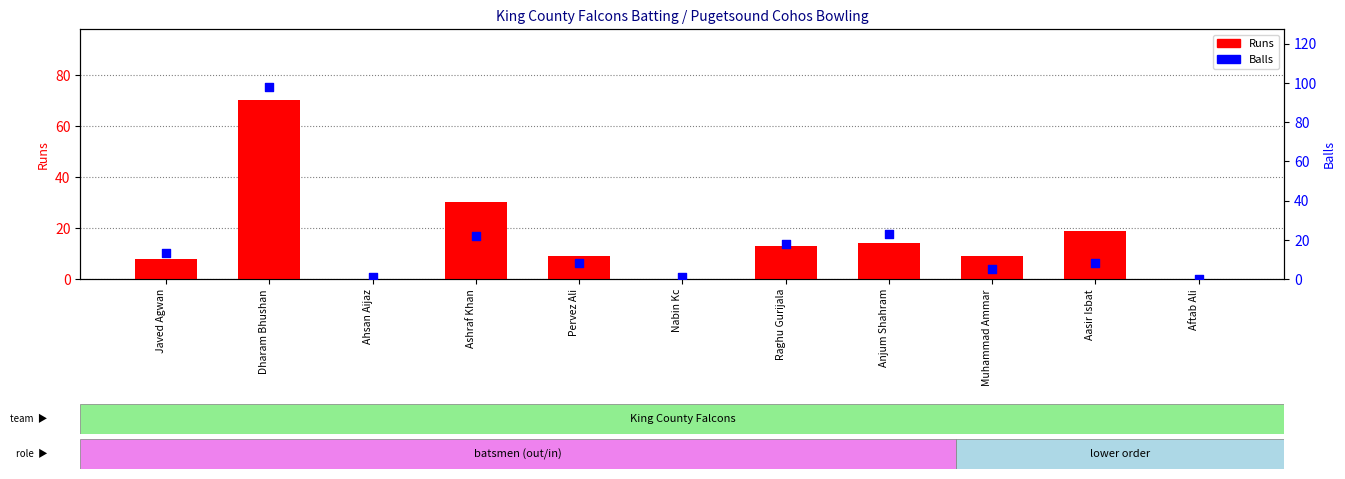

Which series reaches the maximum Y coordinate?

Balls